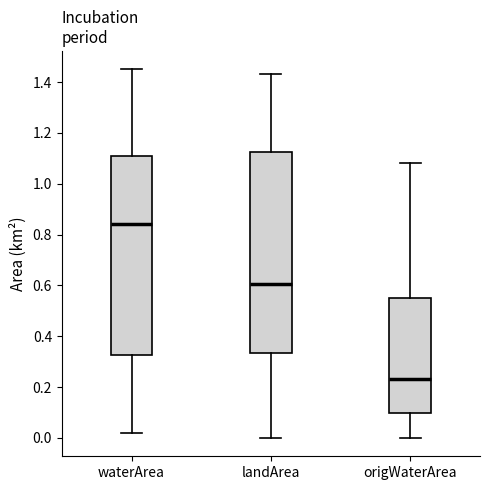

Reading left to right, transcribe this box plot: for each box, give where its median line is, the range the box spans, and where its two whiskers end, as read against the y-axis. The values are not printed on the chart, so give them approximately, as read against the axis.

waterArea: median 0.84, box 0.32 to 1.12, whiskers 0.02 to 1.46
landArea: median 0.60, box 0.34 to 1.12, whiskers 0.00 to 1.44
origWaterArea: median 0.24, box 0.10 to 0.56, whiskers 0.00 to 1.08